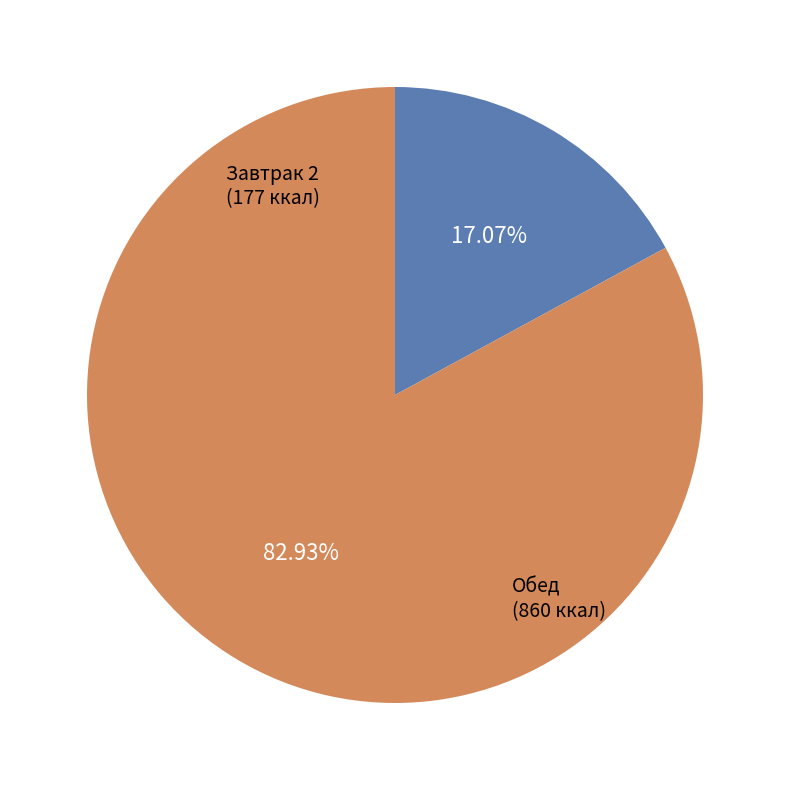

How many segments does this pie chart have?

2